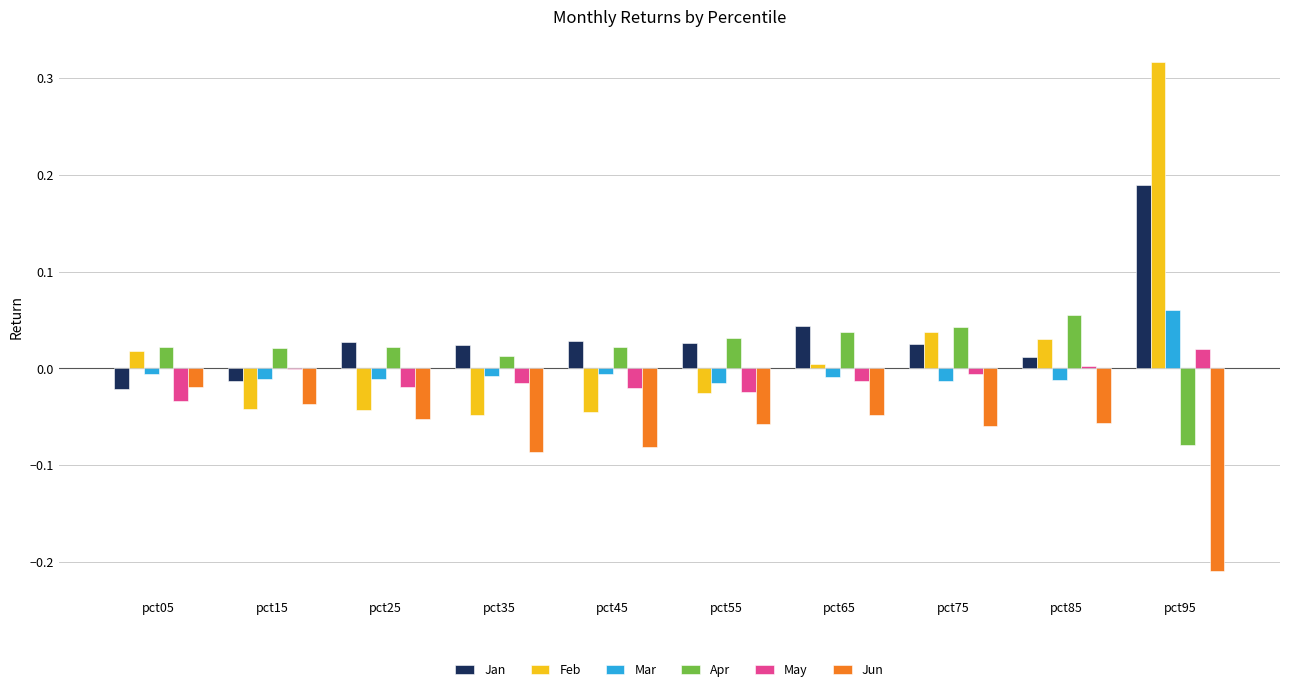

At which category is the sum across all series the highest?

pct95